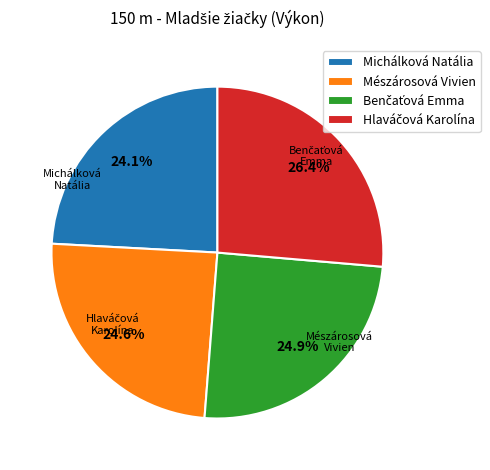

How many segments does this pie chart have?

4